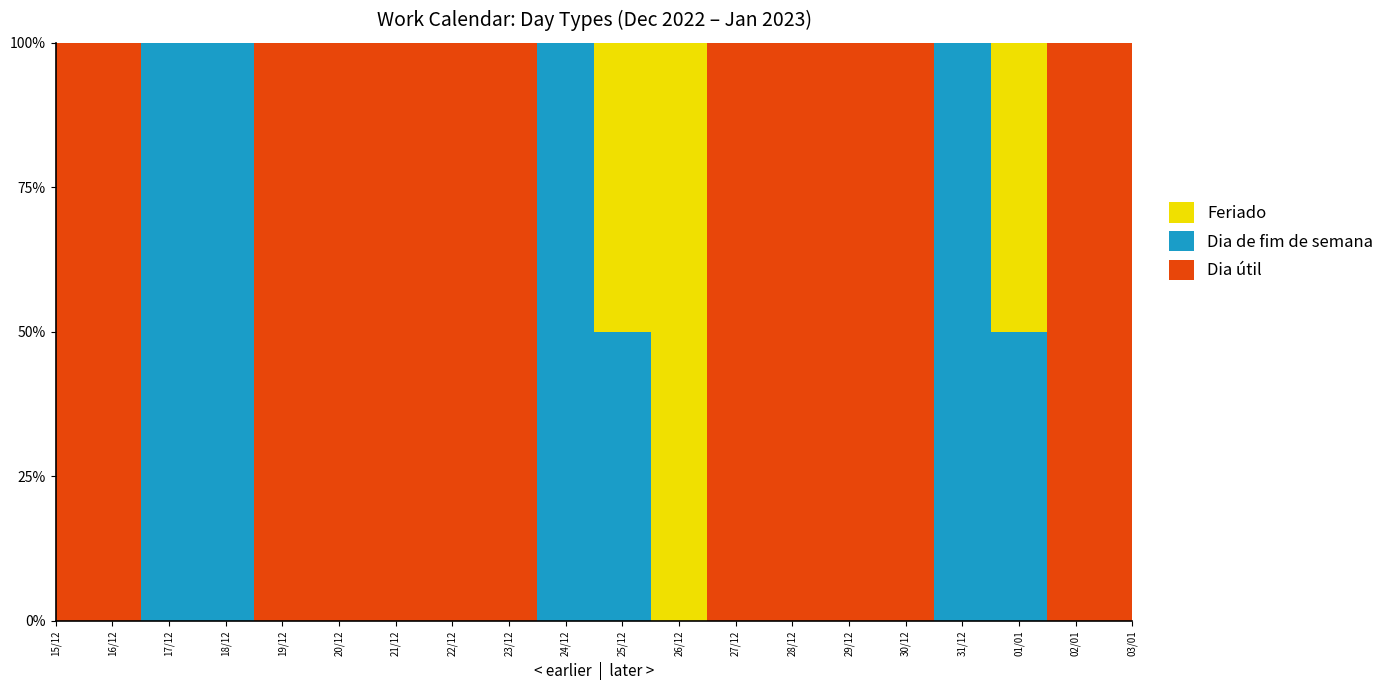

True or false: Dia útil has more than 2 points higher than both neighbors.

False